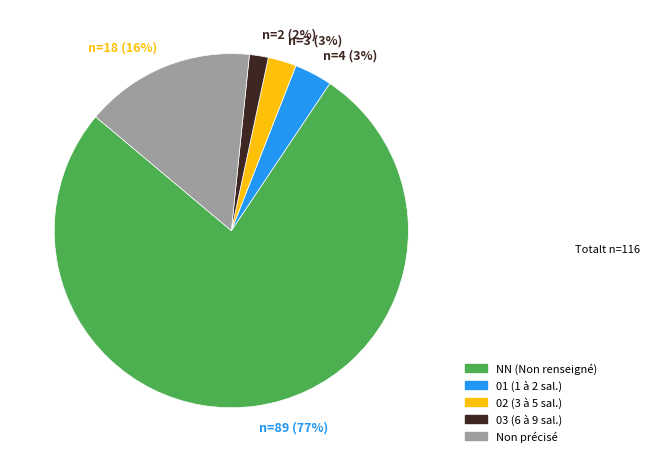

Which slice is the largest?

n=89 (77%)